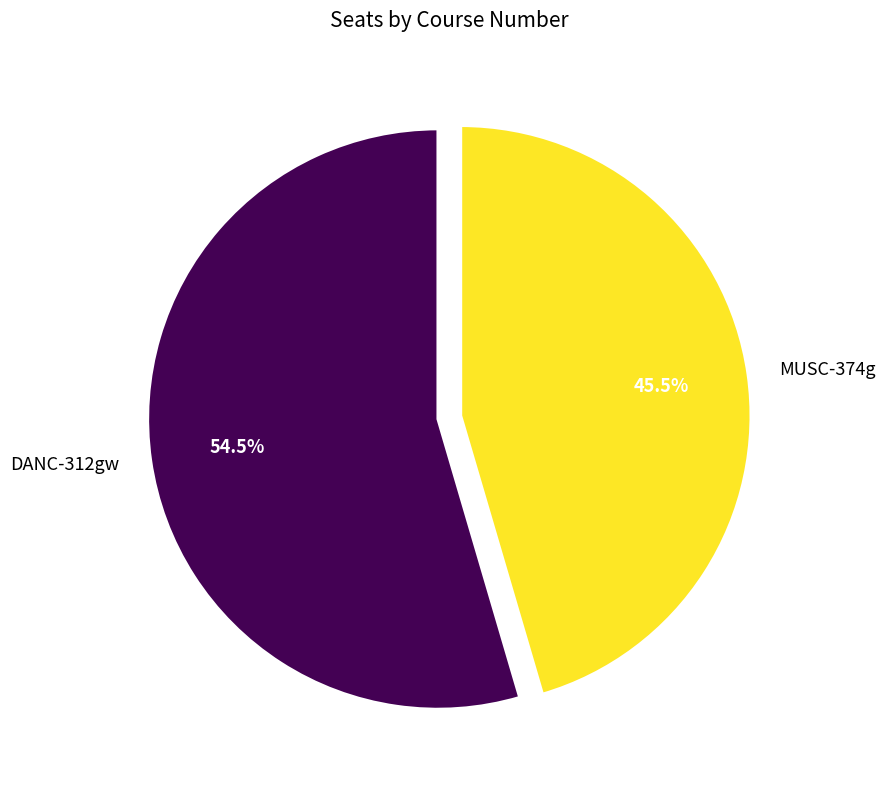

What is the largest slice in the pie chart?

DANC-312gw